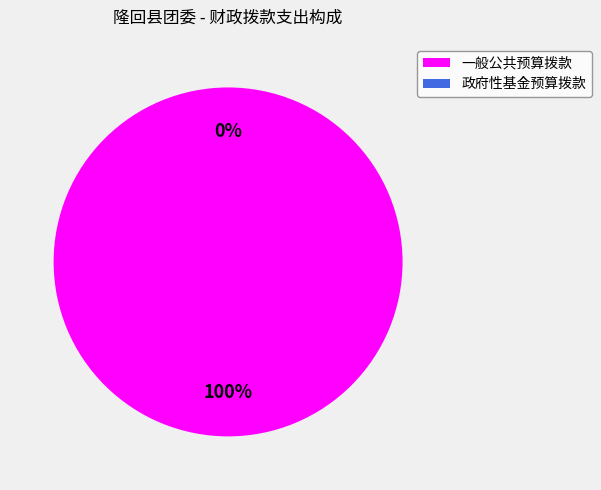

Rank the categories by value from highest to lowest.

一般公共预算拨款, 政府性基金预算拨款